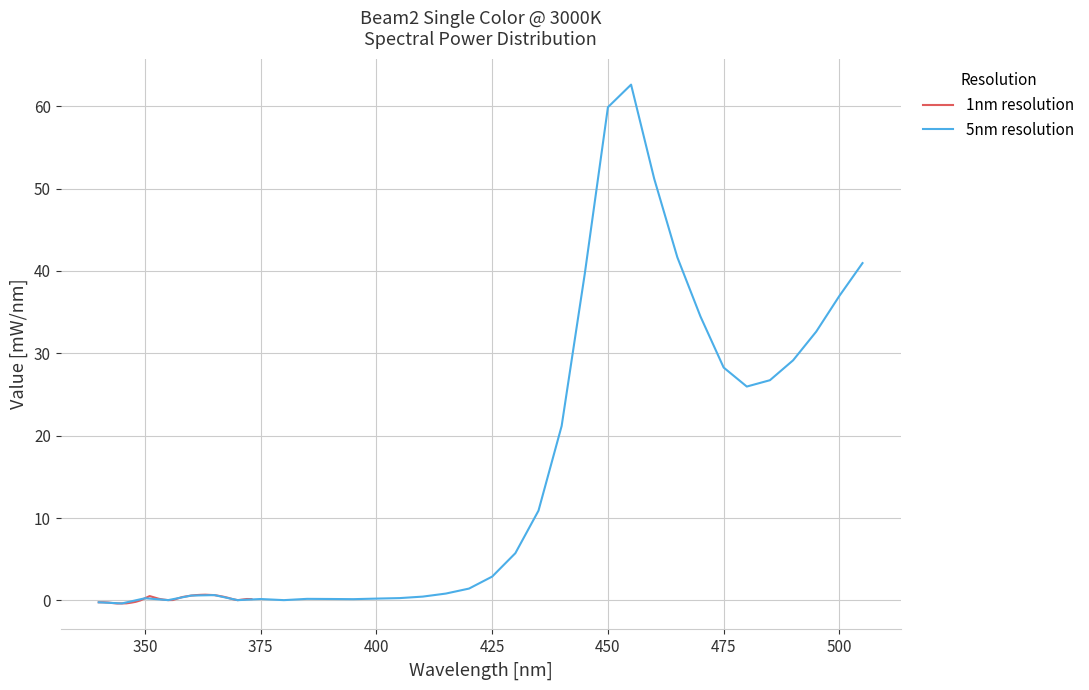

Is it true that 5nm resolution equals 0.2 at 375?

True